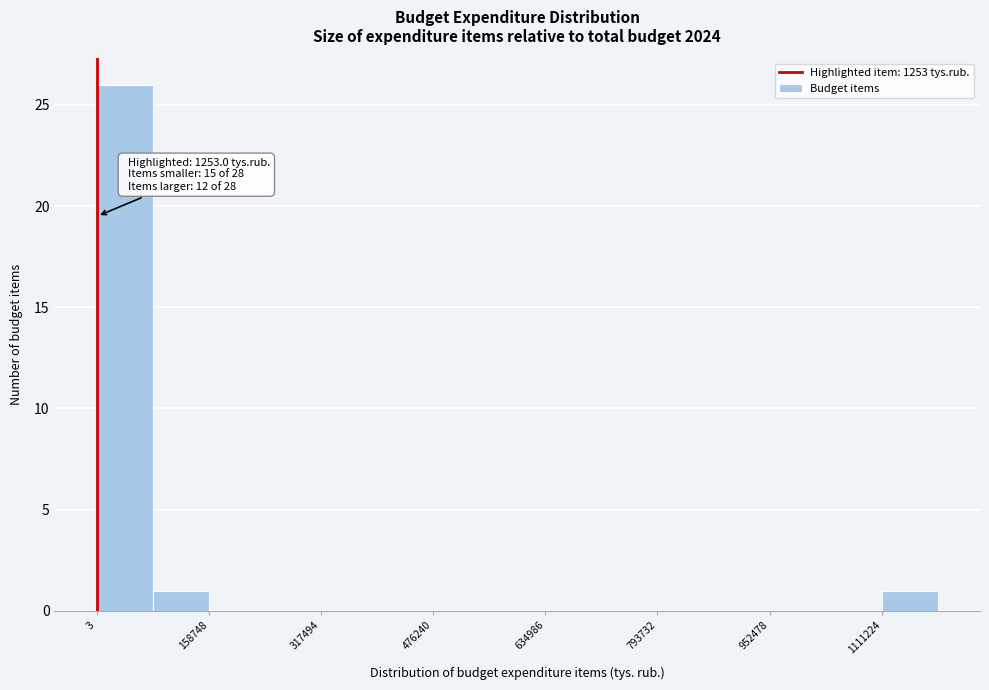

Around what value on the x-axis is the tallest bar? Give the approximate position of its centre, as read against the axis.

40000